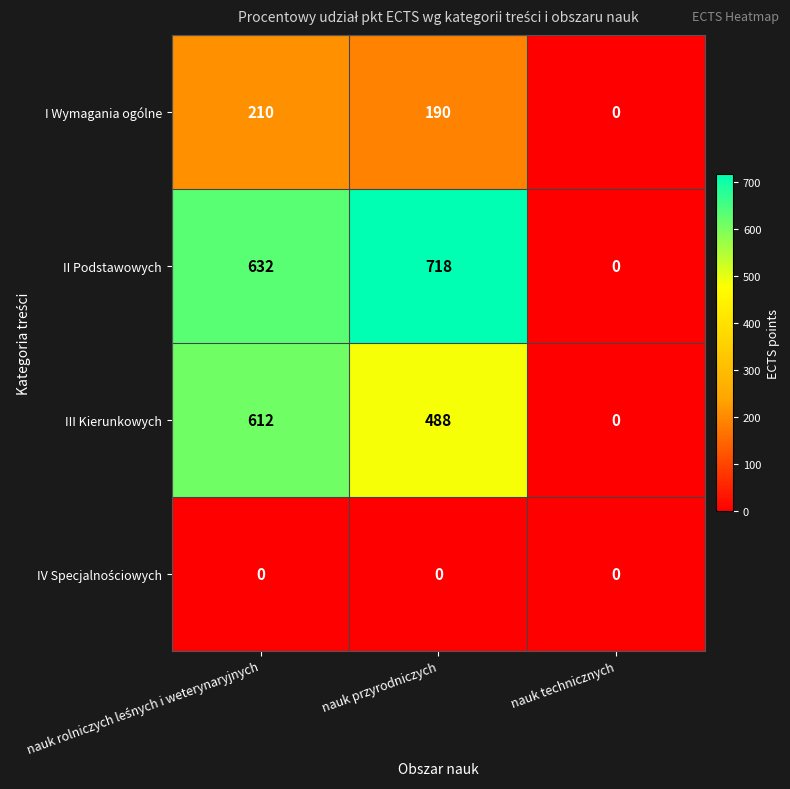

What is the sum of all I Wymagania ogólne values?

400